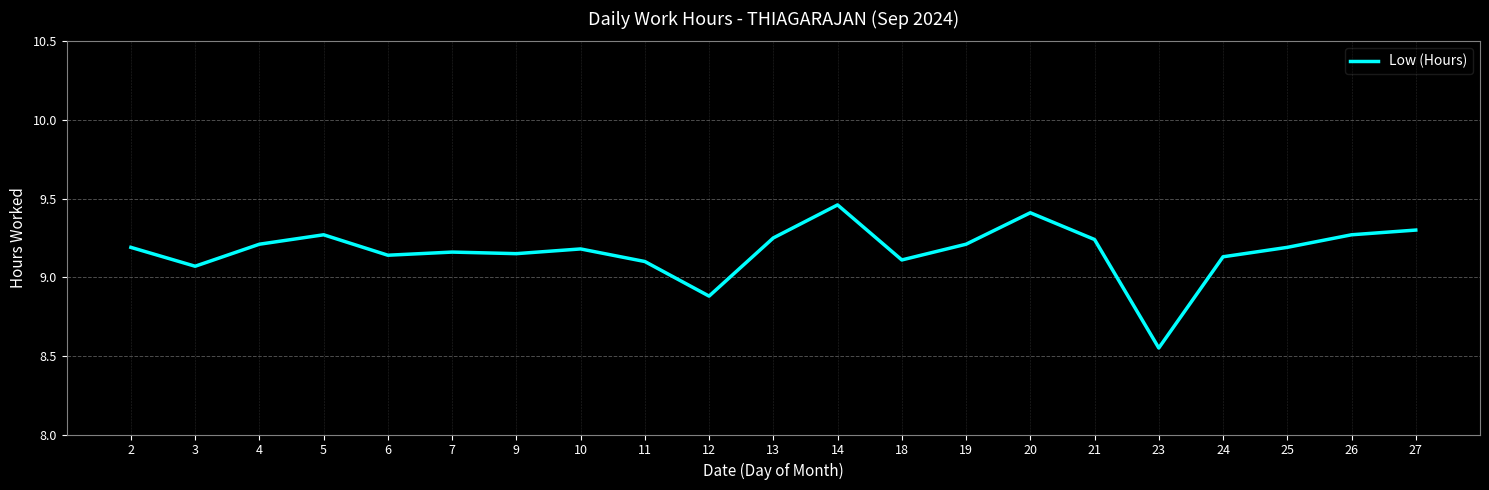

The value at 25 is 9.2. True or false?

True